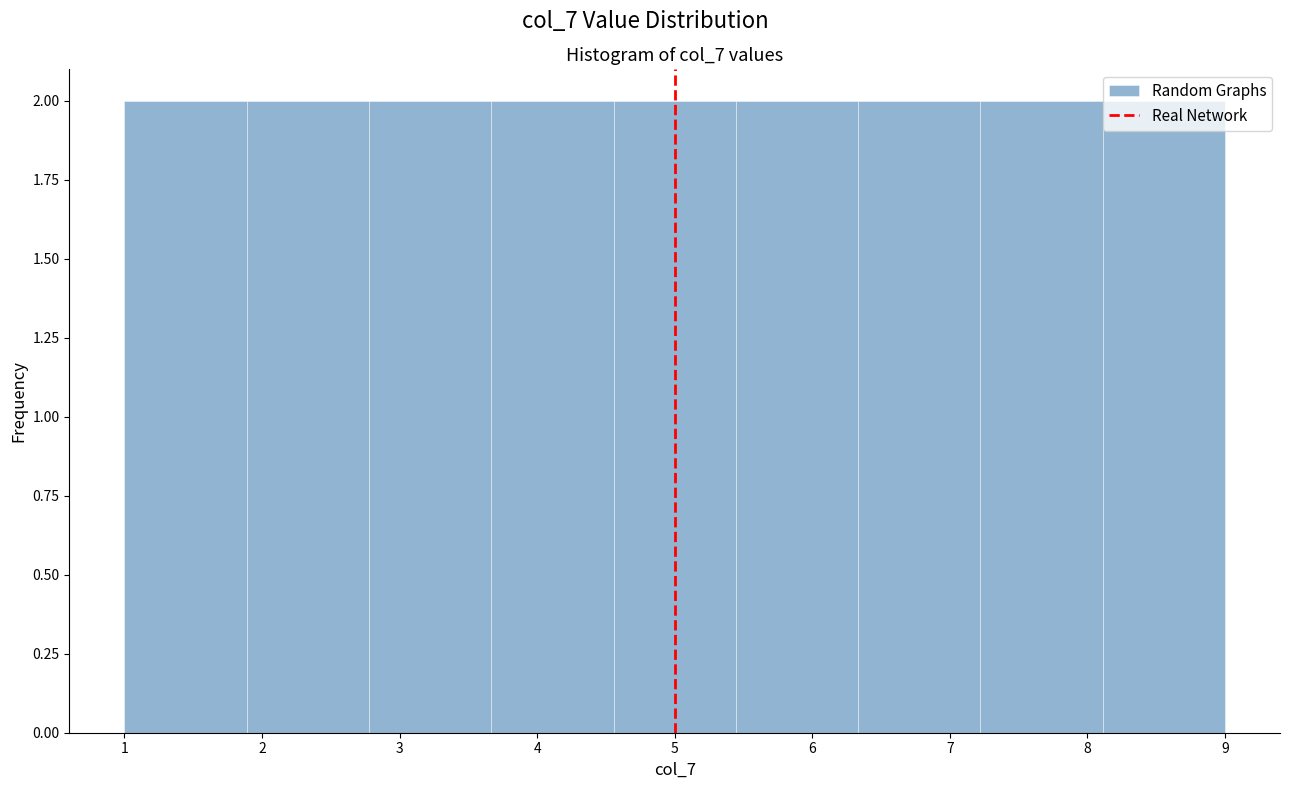

How tall is the bar that spans 7.2 to 8.1 on the x-axis? Neither the bar edges nor the heights are printed on the chart, so give them approximately, as read against the axes.

2